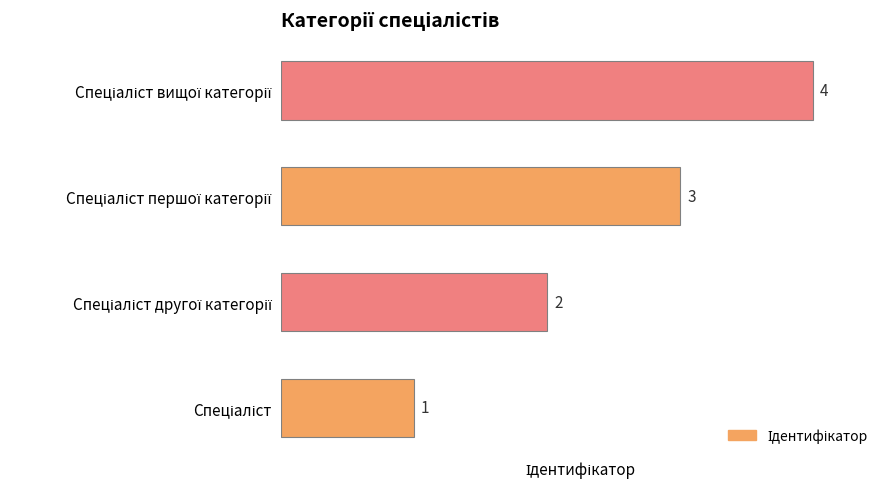

What is the greatest value displayed?

4